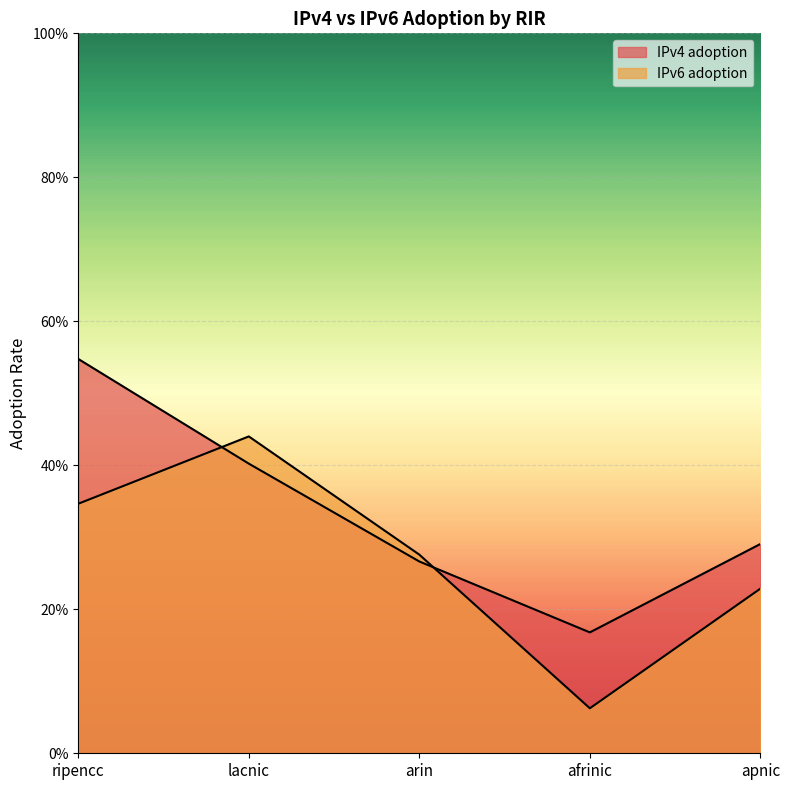

After their last crossing, which series has the higher values: IPv4 adoption or IPv6 adoption?

IPv4 adoption